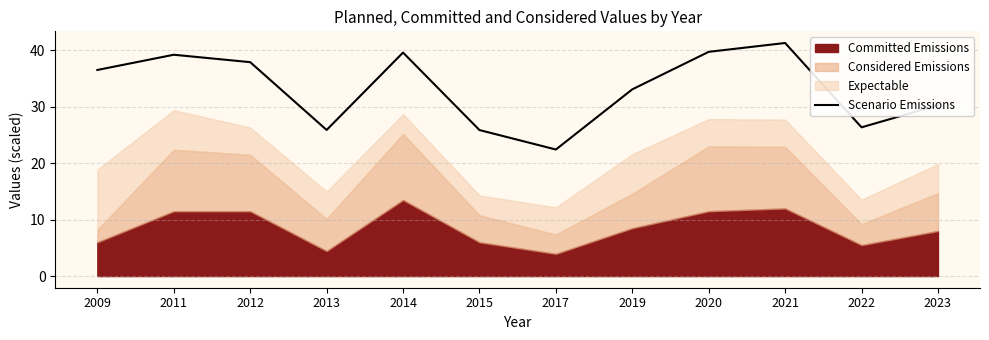

The value at 2023 is 15.7. True or false?

False